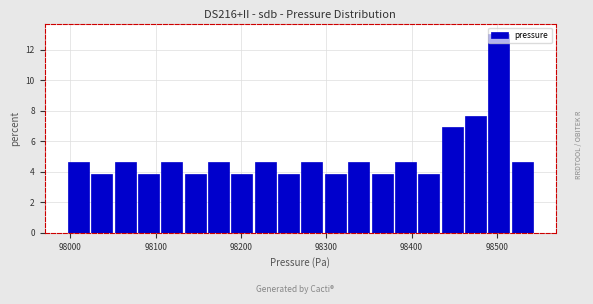

Around what value on the x-axis is the tallest bar? Give the approximate position of its centre, as read against the axis.

98500